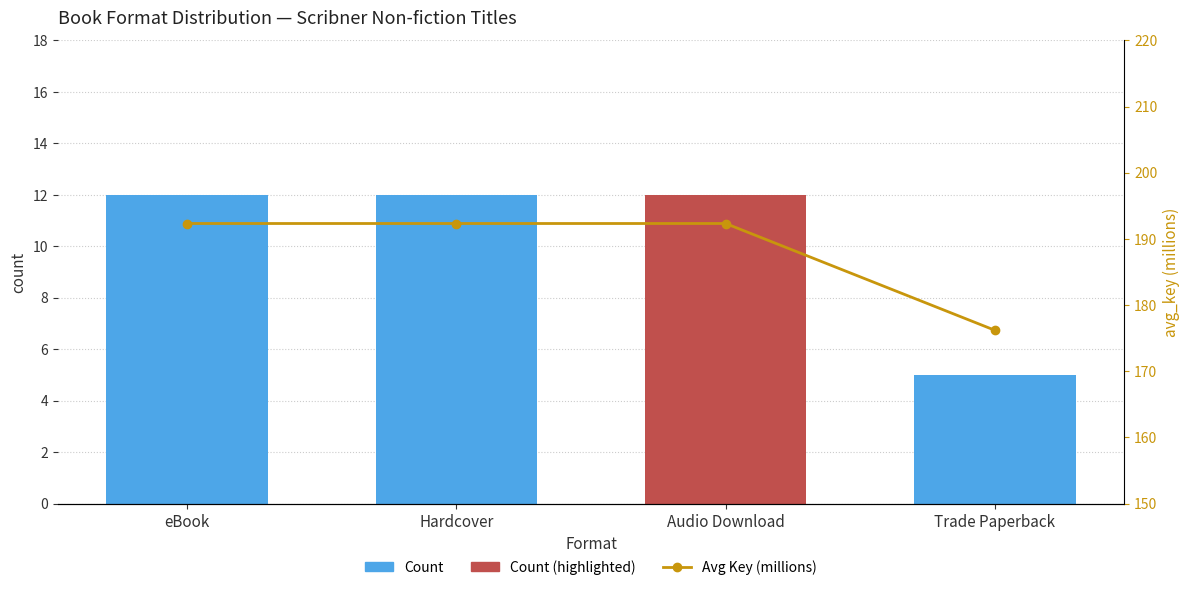

What is the difference between the second highest and minimum values in the Avg Key (millions) series?

16.1